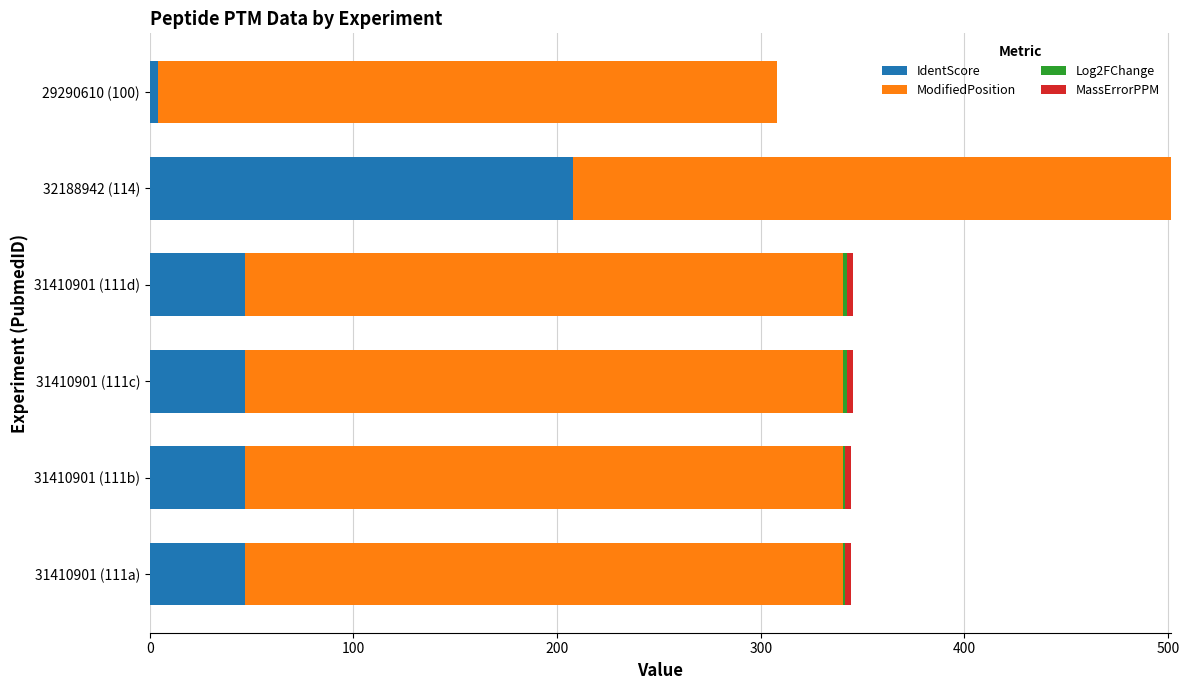

What is the maximum value for IdentScore?

207.6